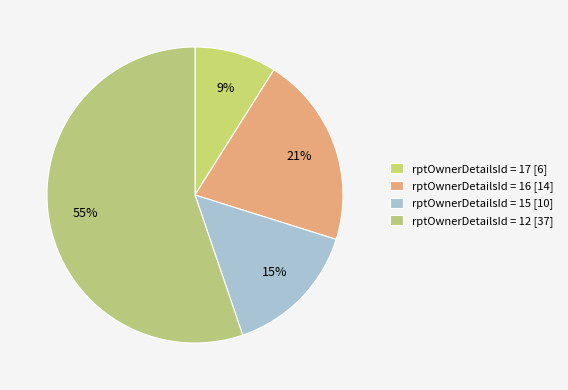

How many slices are in this pie chart?

4